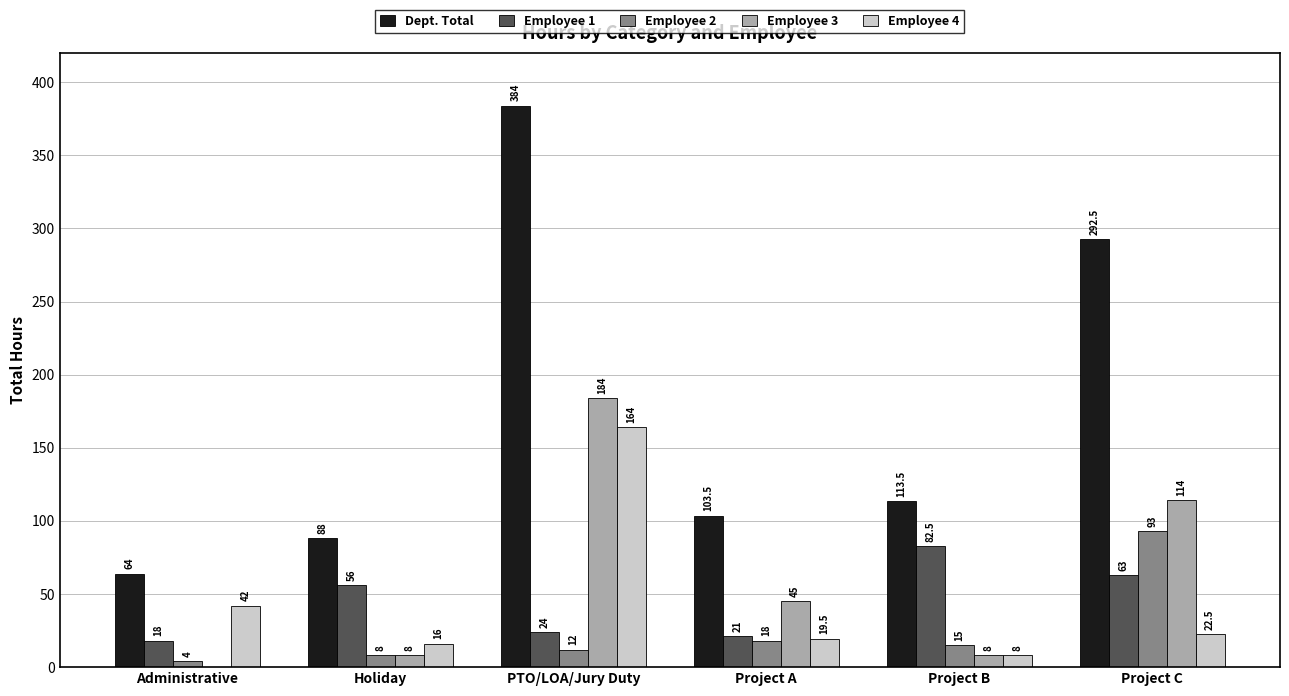

Count the number of categories in the chart.

6